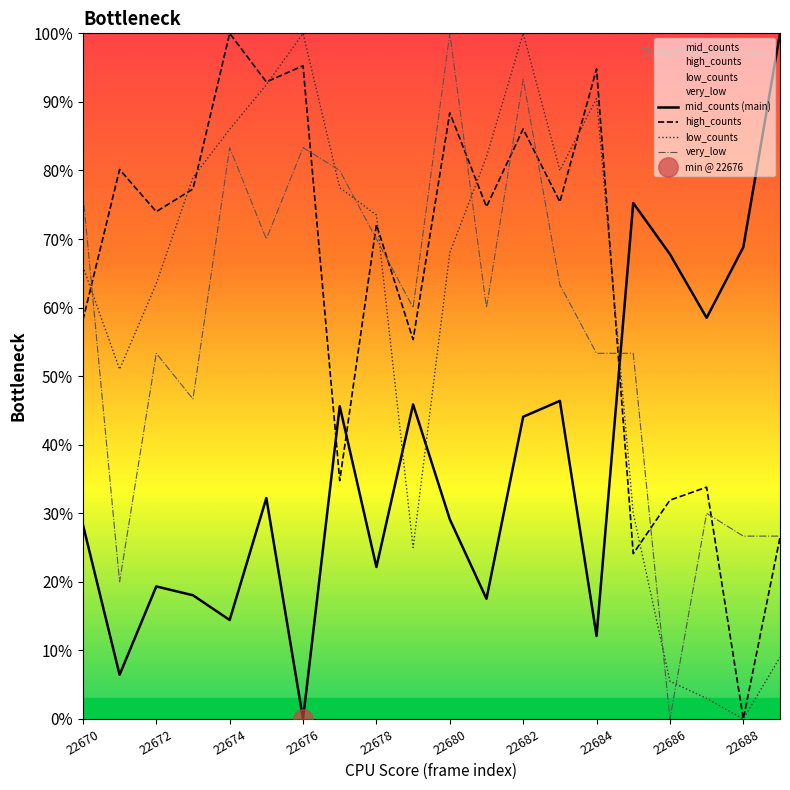

Rank the series by their maximum value, from highest to lowest.

mid_counts (main), high_counts, low_counts, very_low